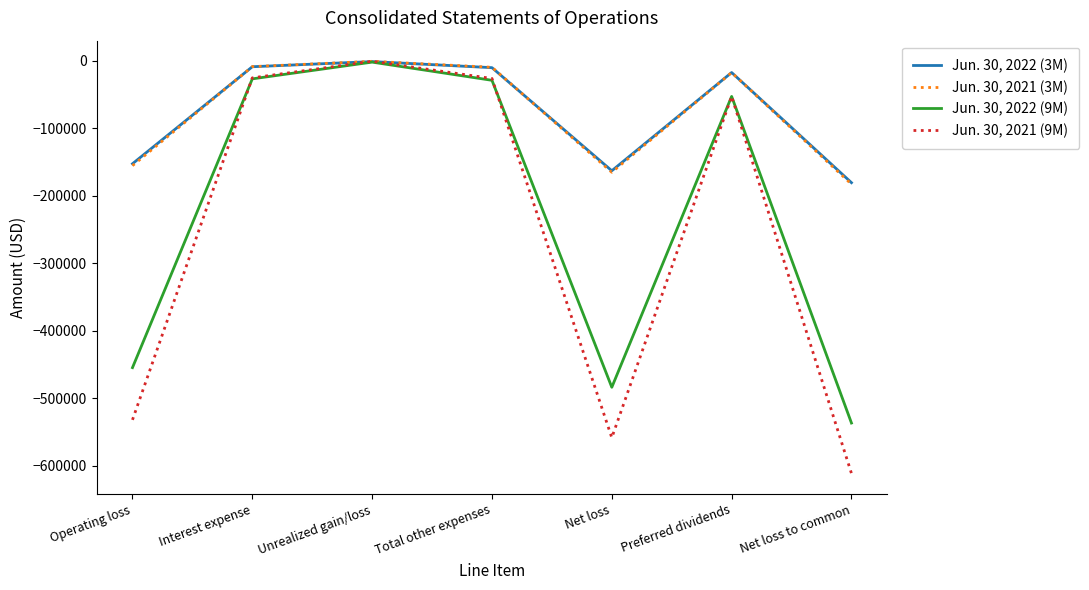

How many values in the Jun. 30, 2022 (3M) series exceed -17561?

3